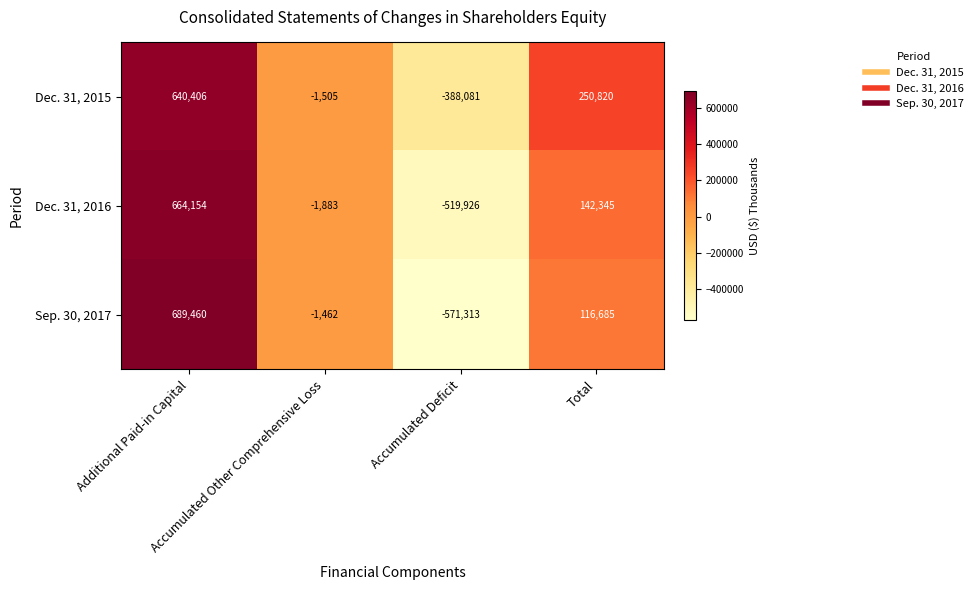

What is the maximum value shown in the chart?

689460